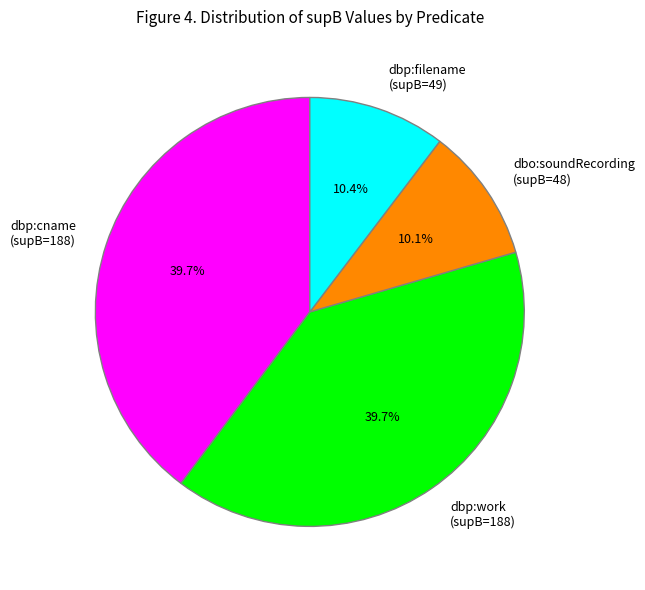

Does any single category account for the majority?

No